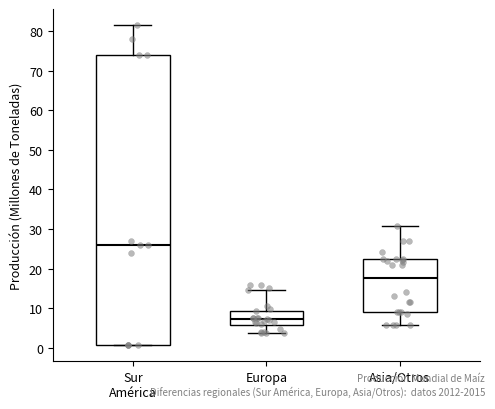

Where does the lower whisker of the box for Asia/Otros end on the y-axis? The values are not printed on the chart, so give them approximately, as read against the axis.

6